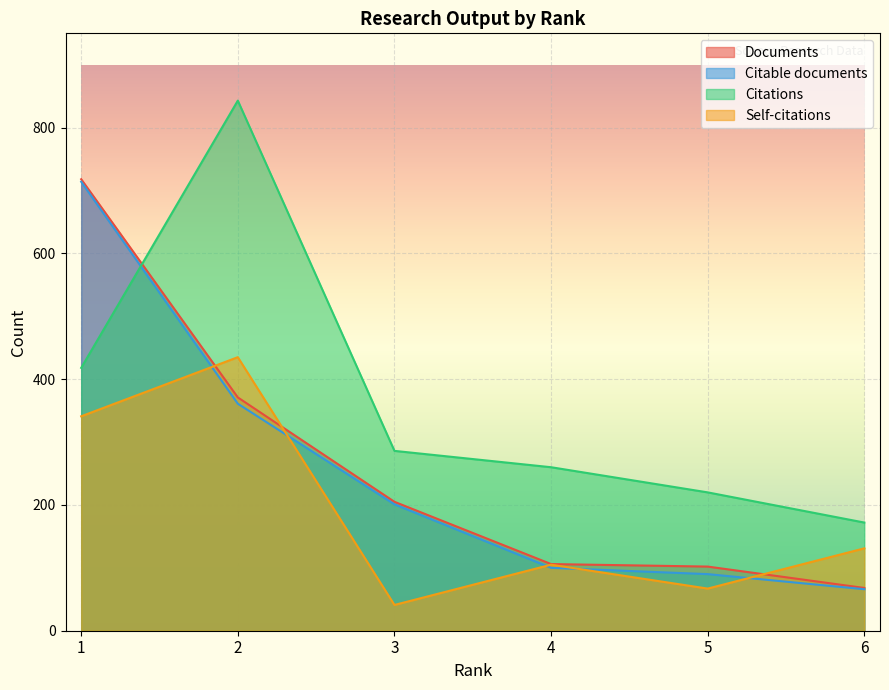

What is the value of the Citable documents point at the 3rd from the left?

201